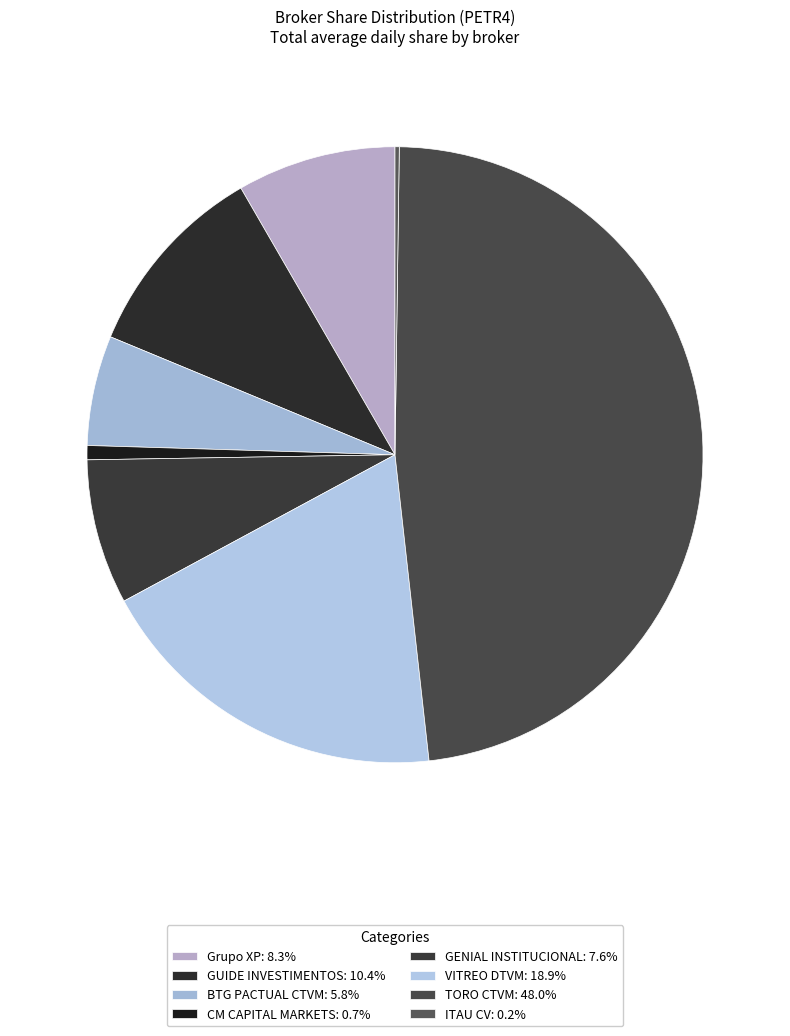

How many slices are in this pie chart?

8